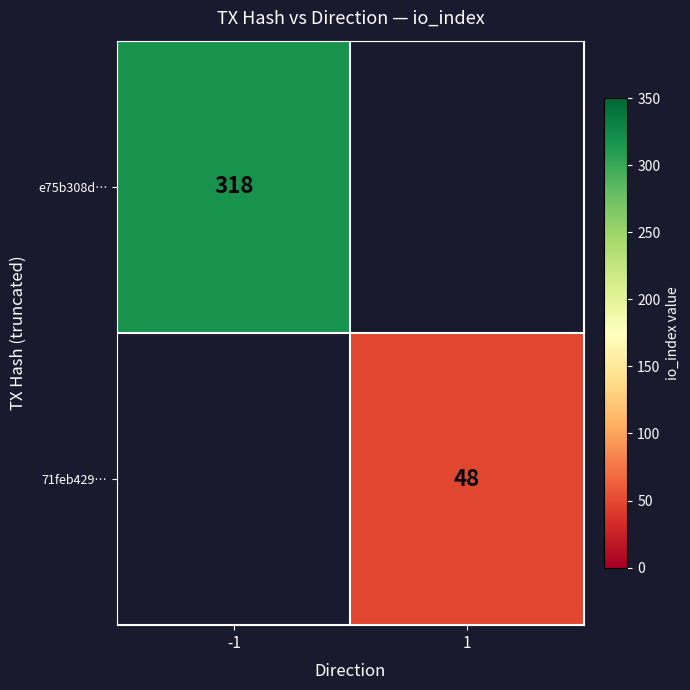

Is the value of e75b308d… at -1 greater than the value of 71feb429… at 1?

Yes